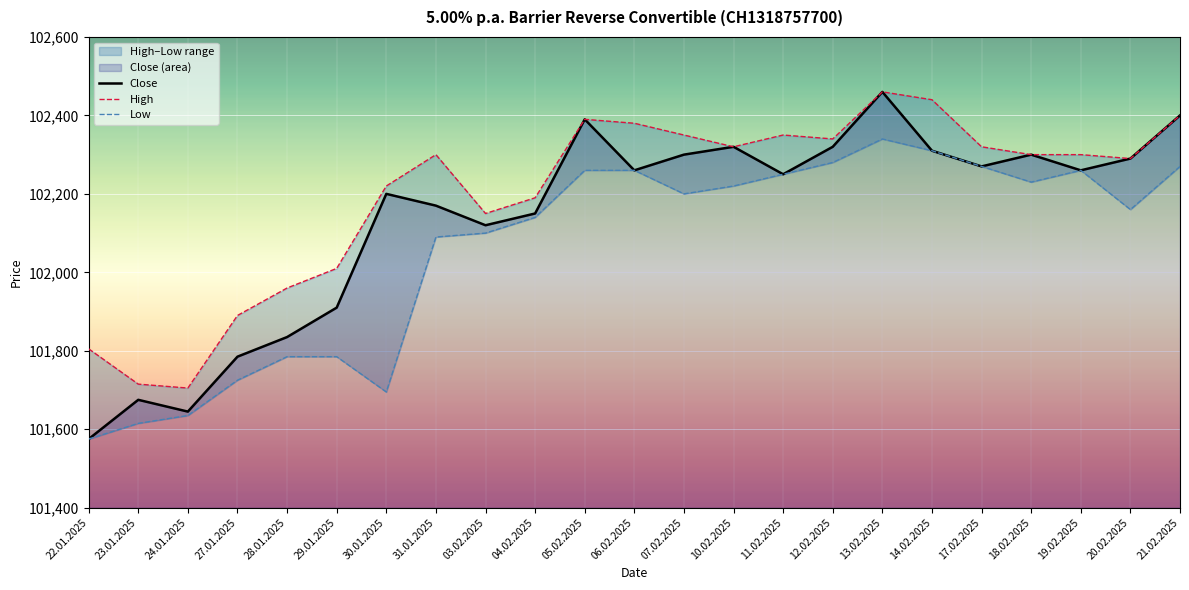

True or false: High has a value of 102350 at 11.02.2025.

True